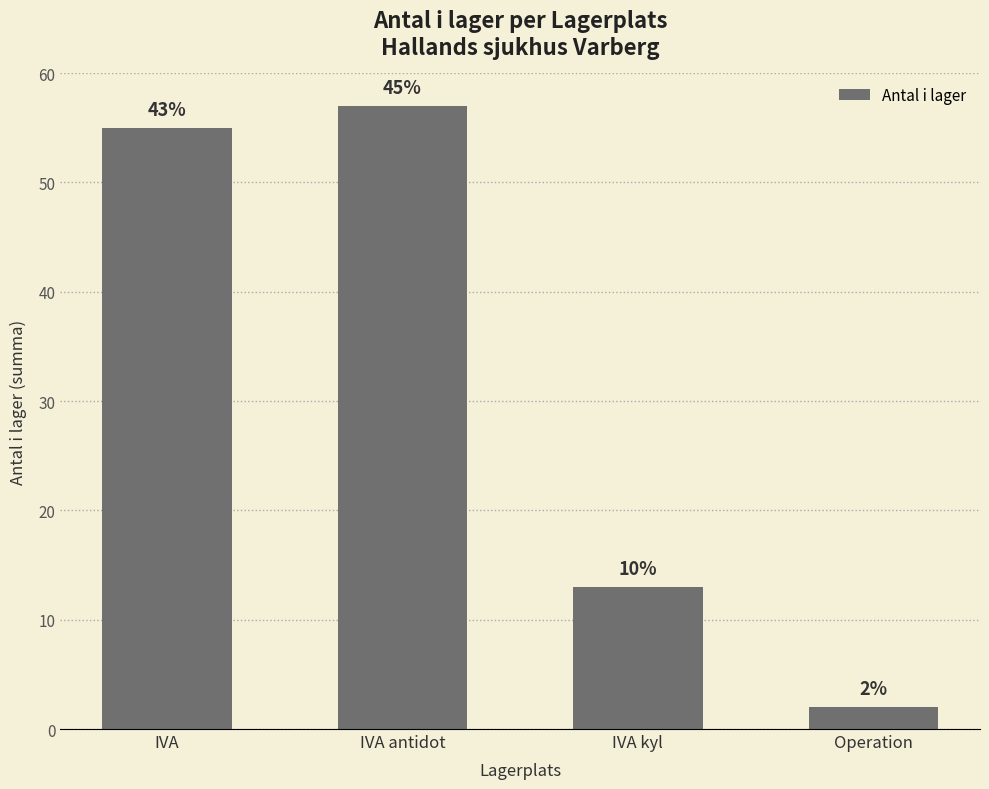

What is the change in value from IVA to IVA antidot?

+2